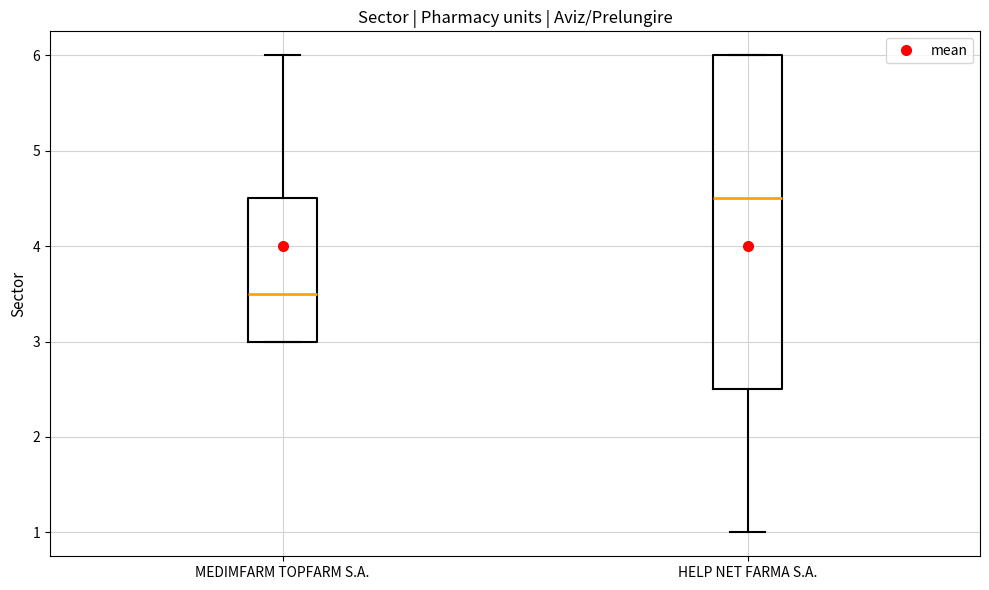

Comparing the boxes themselves (not the whiskers), which one is the tallest?

HELP NET FARMA S.A.